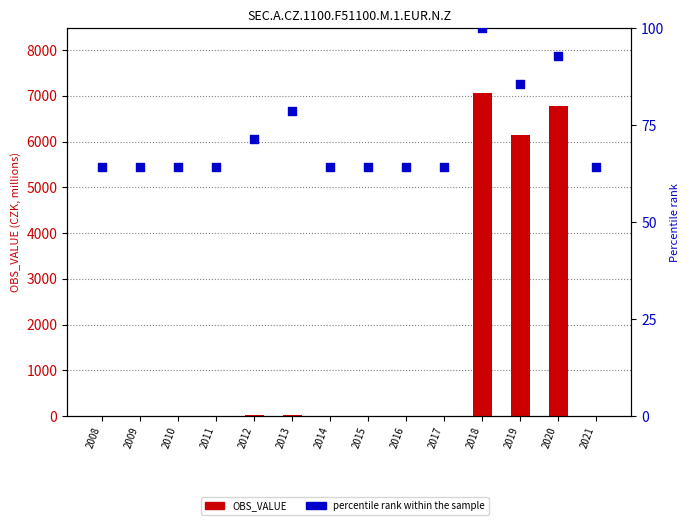

Which series reaches the minimum Y coordinate?

OBS_VALUE